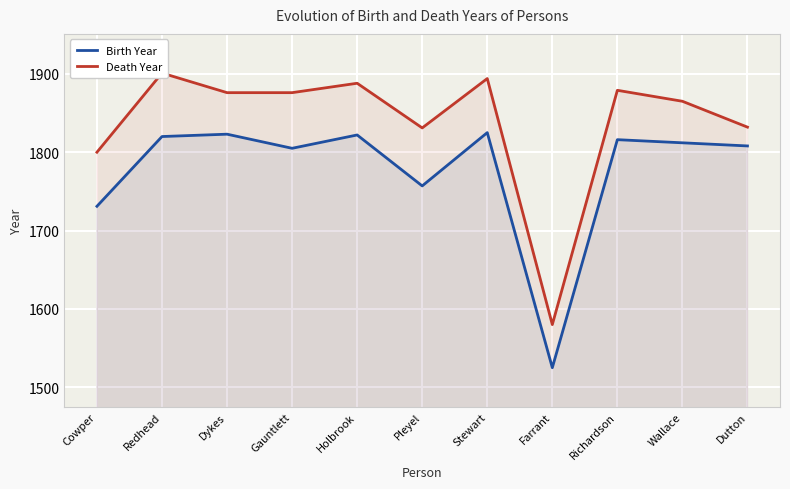

True or false: Birth Year and Death Year intersect in this chart.

False